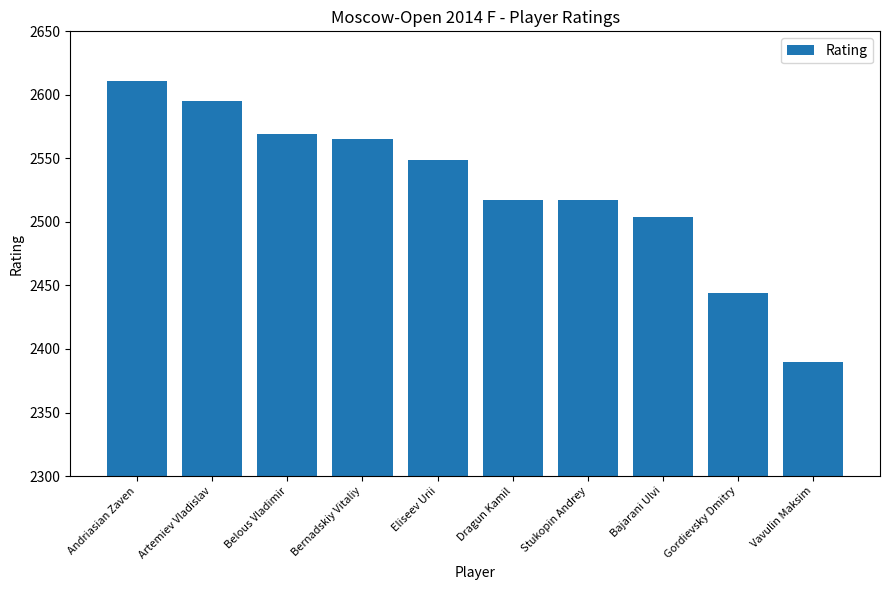

True or false: the data shows 1358 at Stukopin Andrey.

False